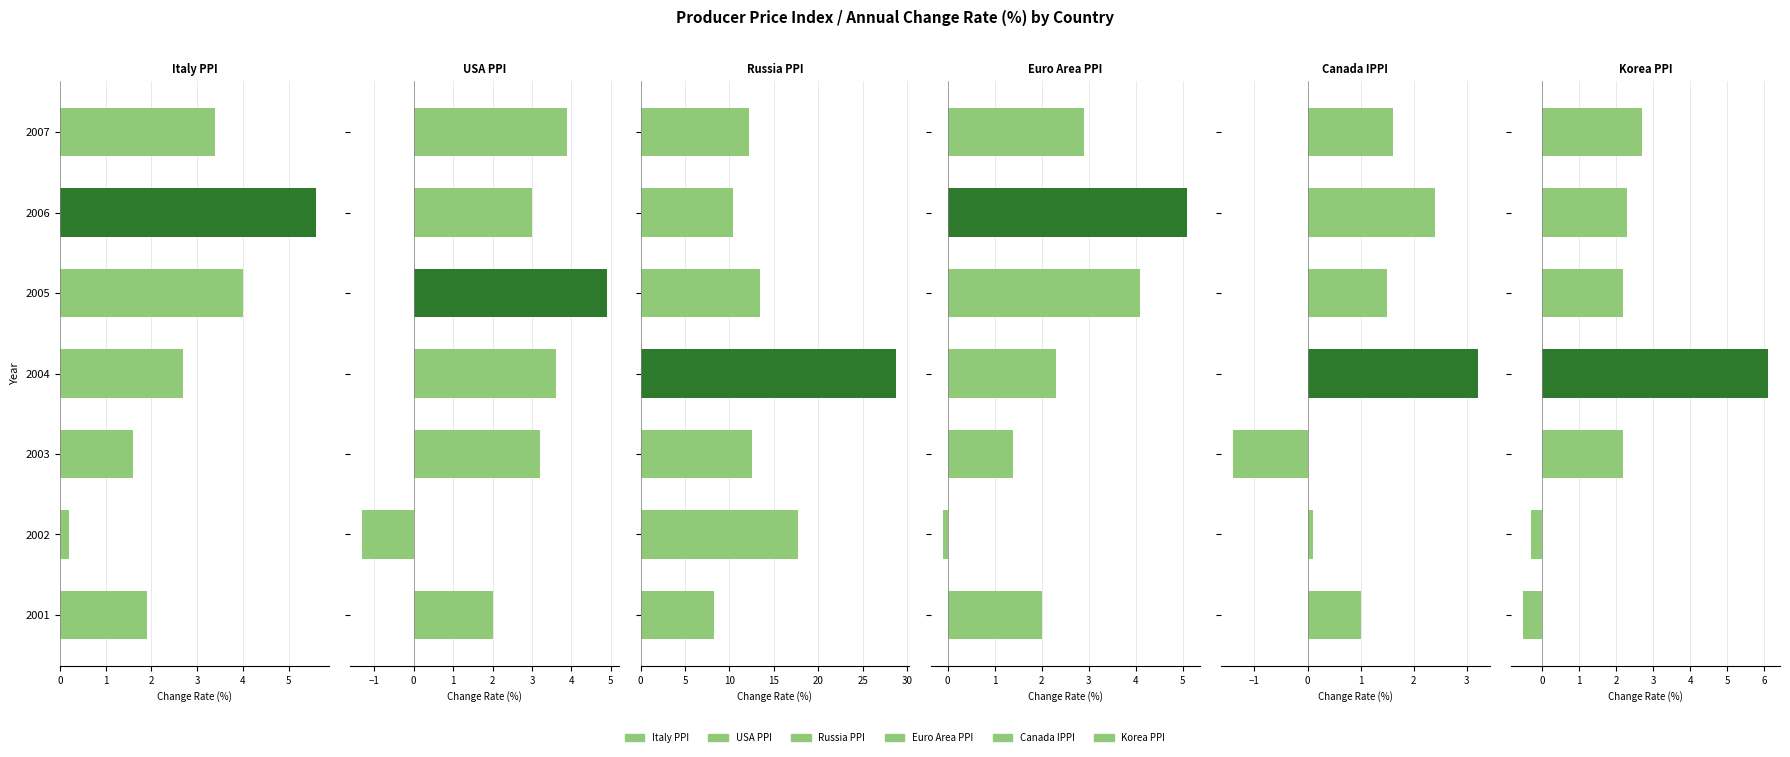

Which series has the widest spread of values?

Russia PPI